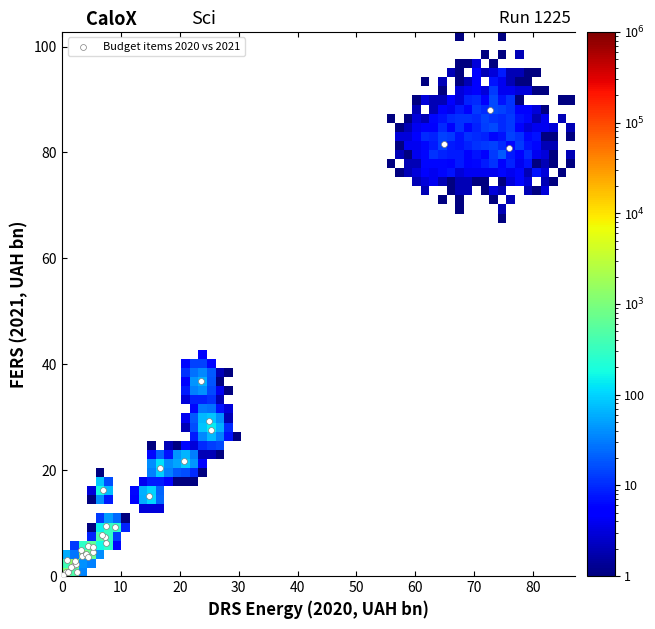

What Y value in the scatter plot is closest to 44?

36.8